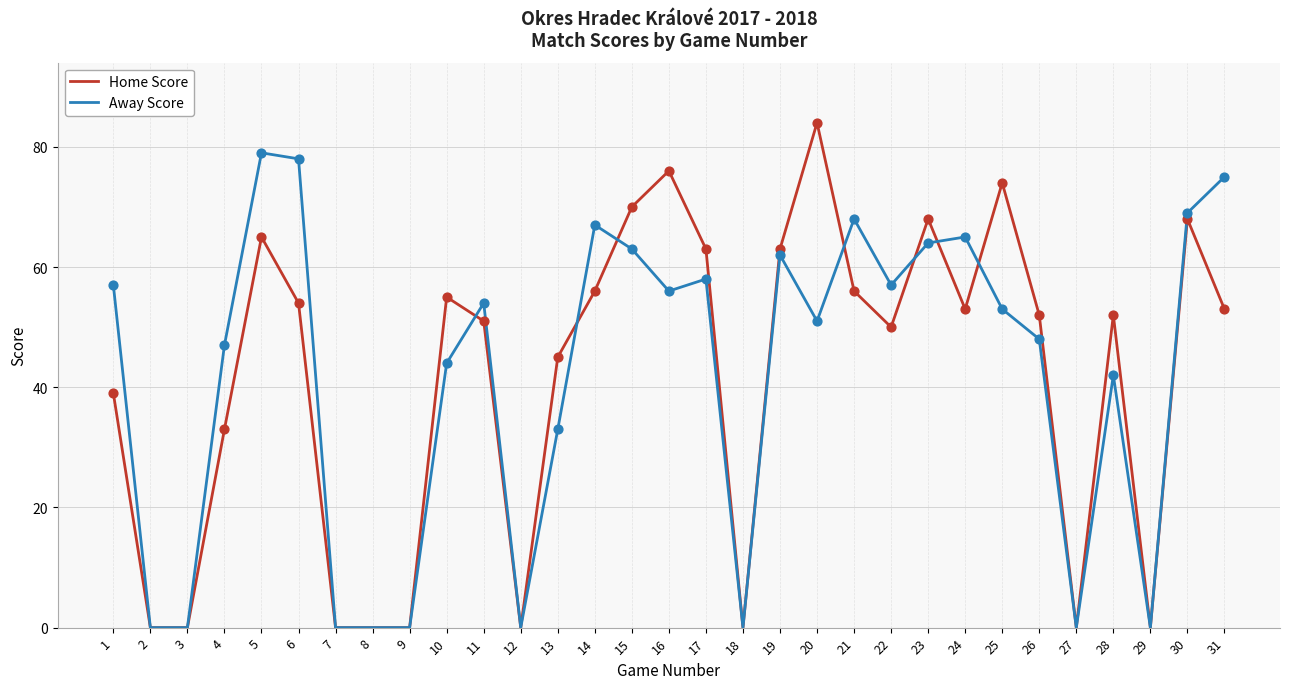

Is the value of Home Score at 29 greater than the value of Away Score at 31?

No